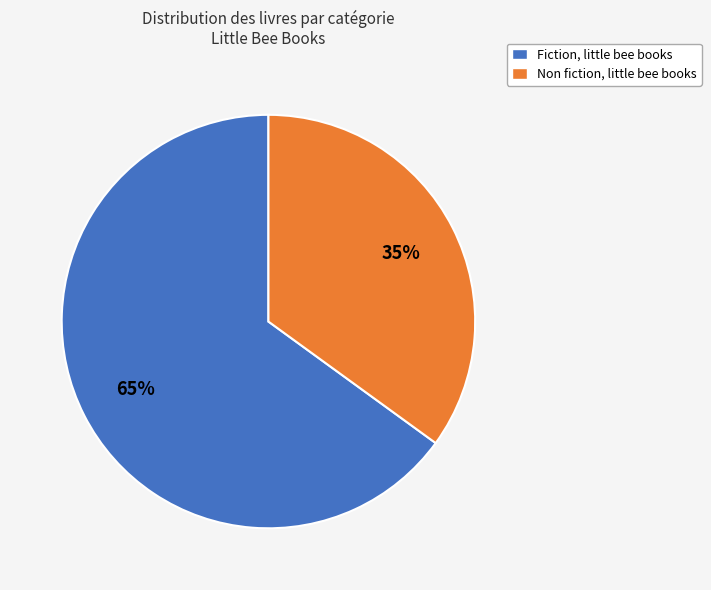

To the nearest percent, what is the difference between the largest and smallest slice percentages?

30%